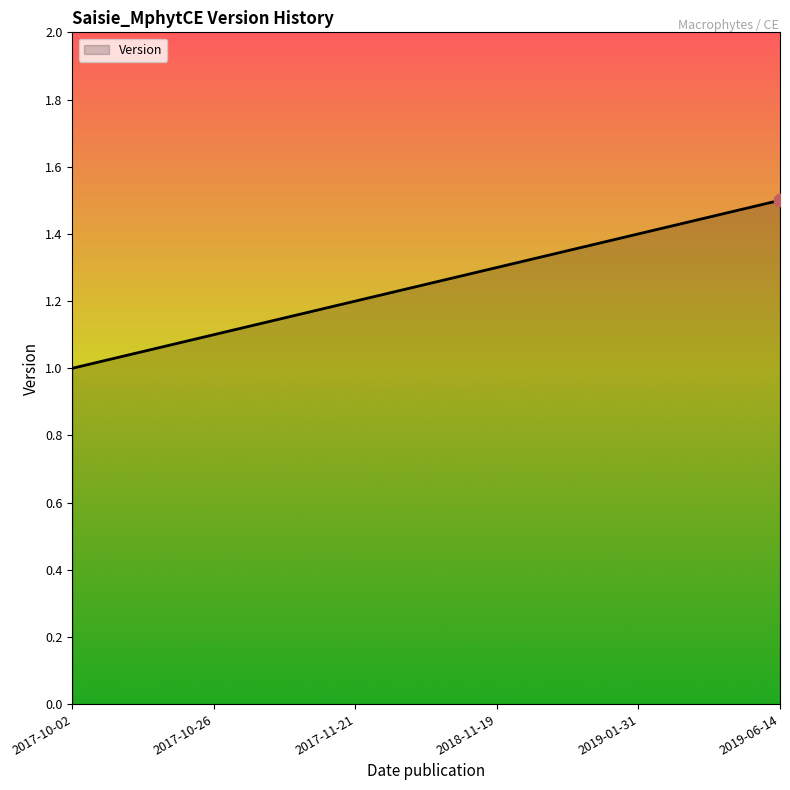

Which has a higher value, 2017-10-26 or 2019-06-14?

2019-06-14